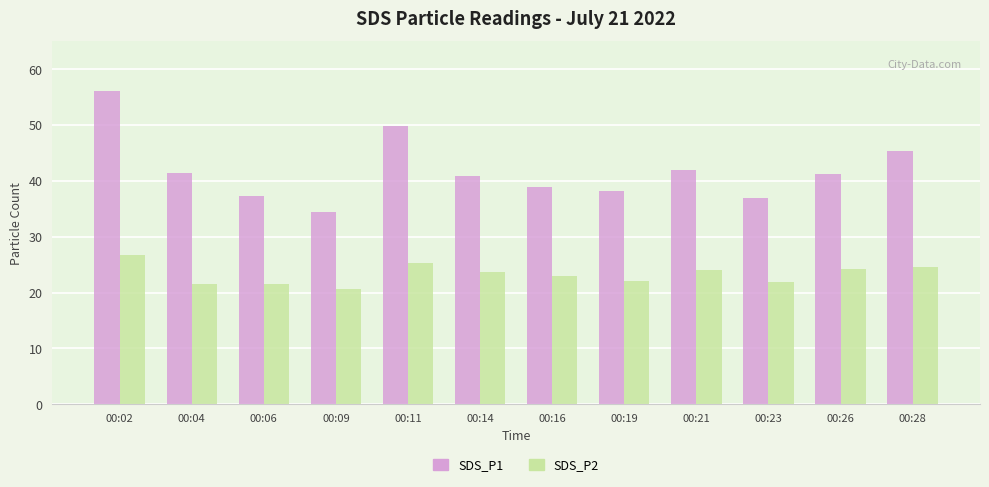

True or false: SDS_P2 has a value of 24.1 at 00:21.

True